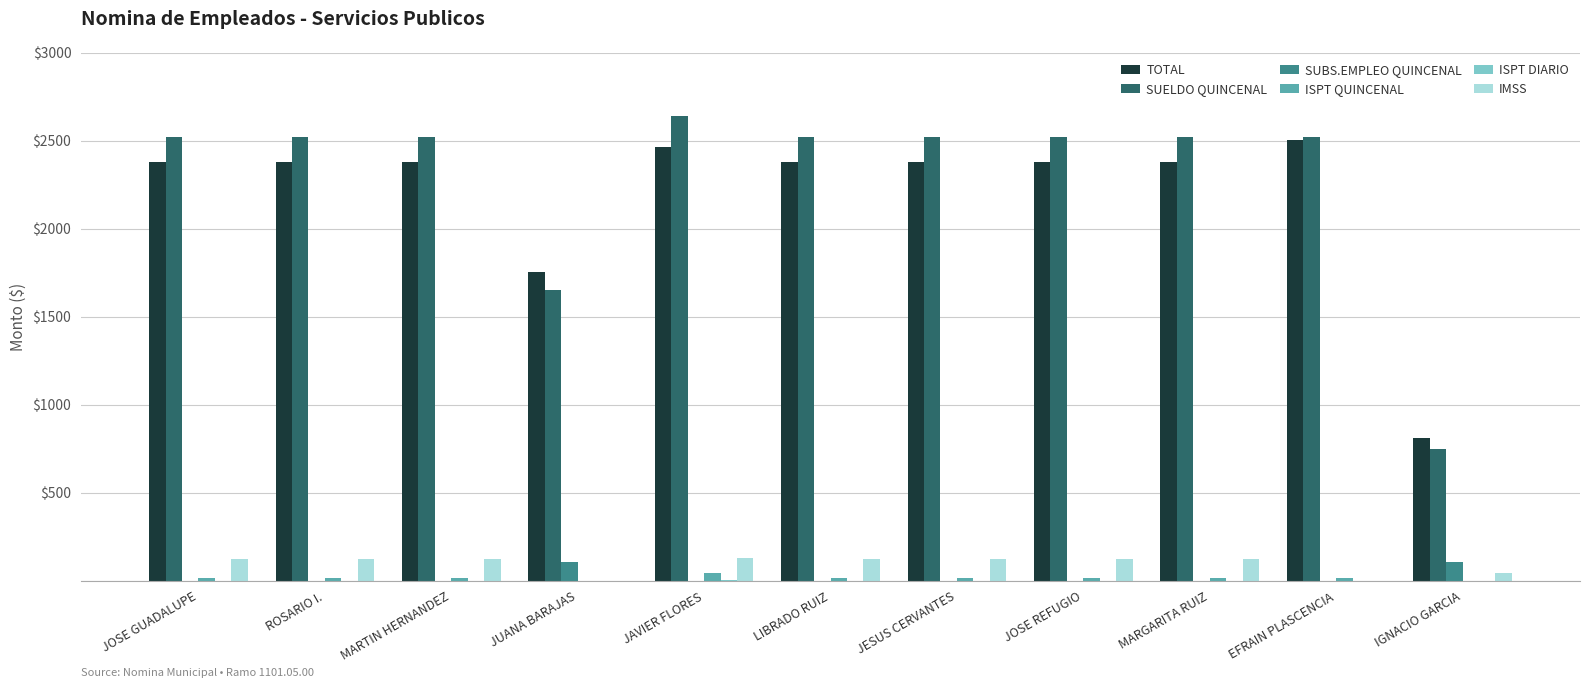

At which label does TOTAL reach its peak?

EFRAIN PLASCENCIA